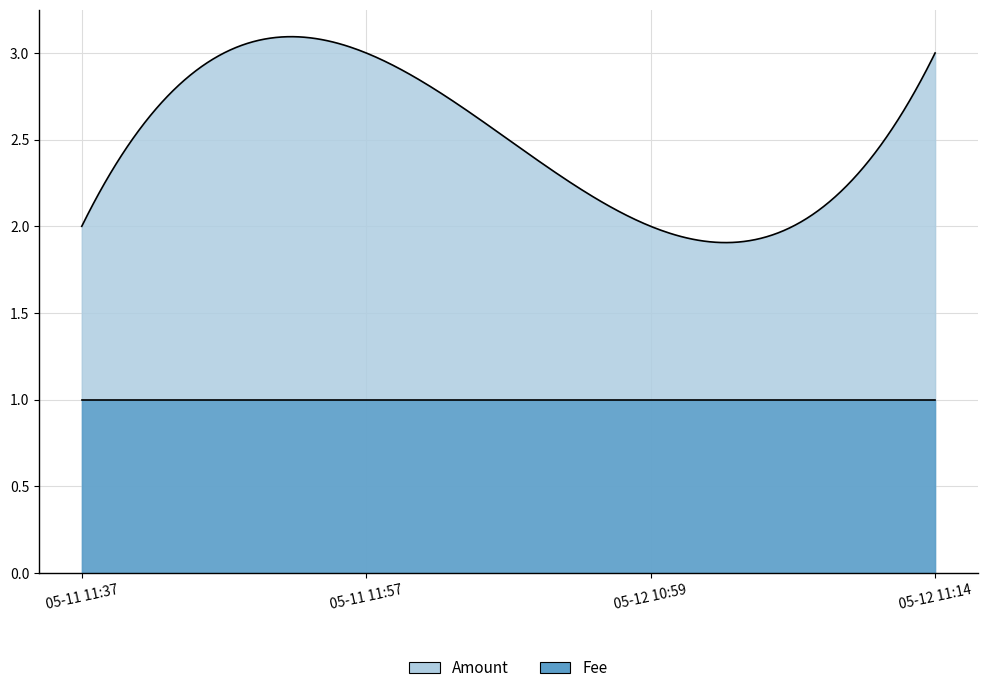

What is the difference between the Amount values at 2017-05-11 11:37:31 and 2017-05-11 11:57:42?

1